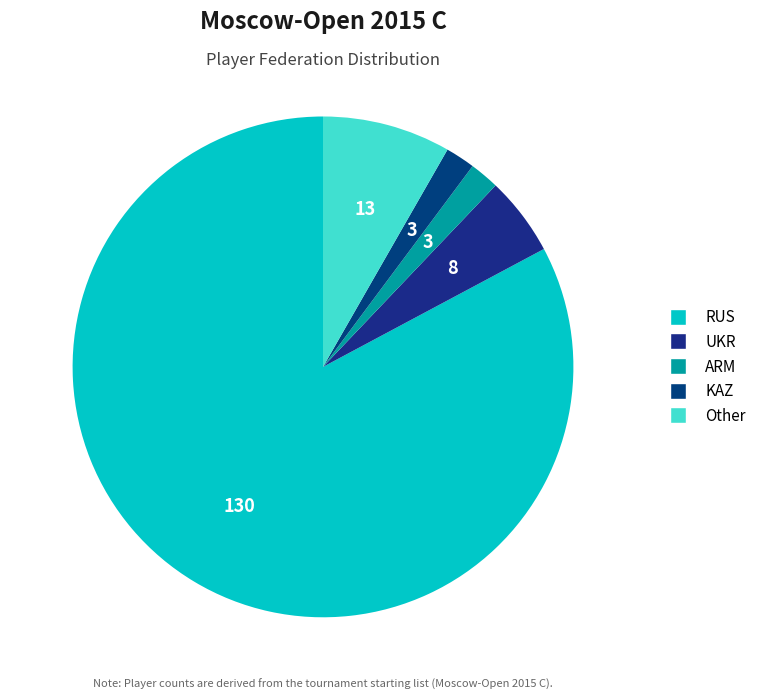

Is the sum of UKR and ARM greater than half?

No